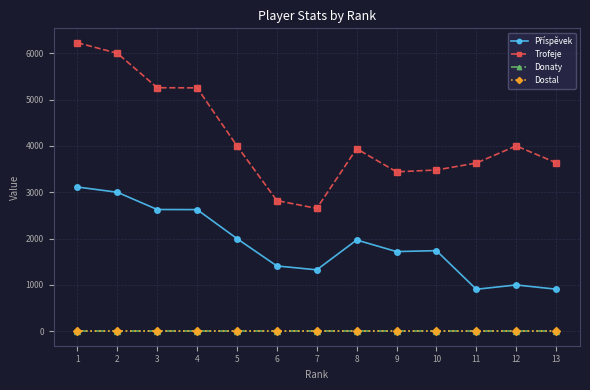

What is the spread (max minus min) of values at 12?

4001